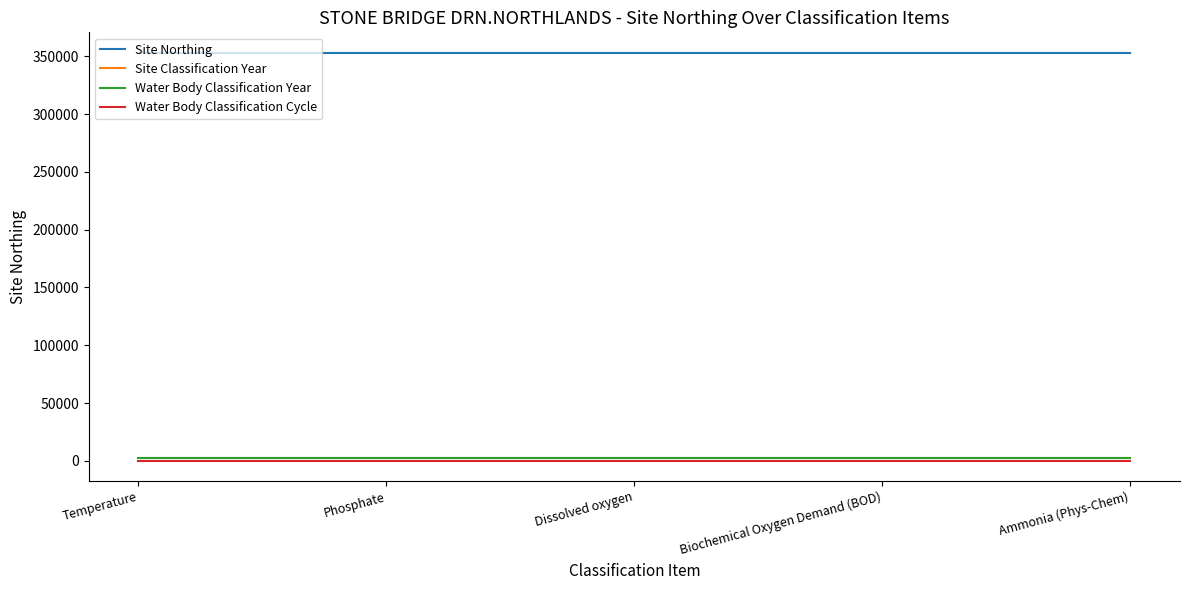

What is the value of the Site Classification Year point at the 5th from the left?

2022